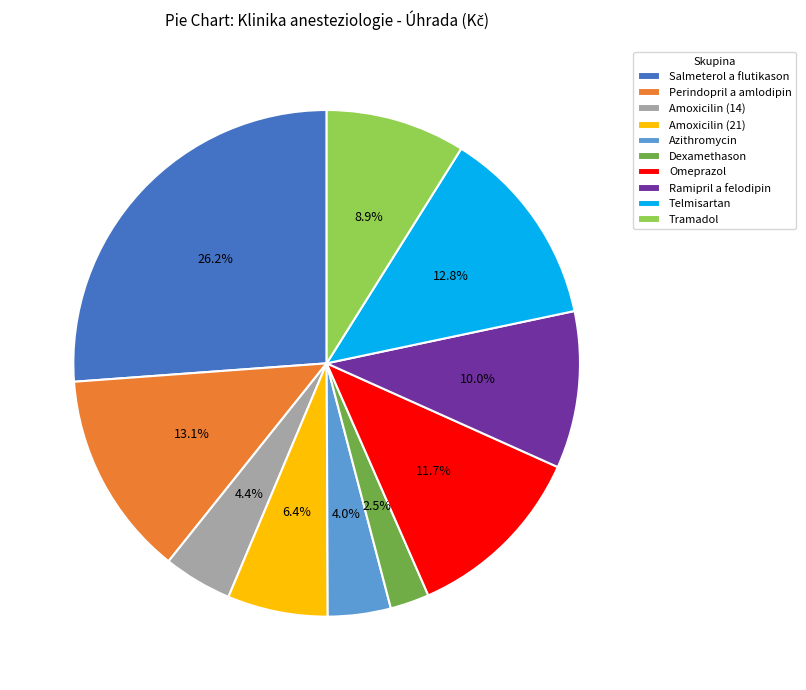

What percentage is the Amoxicilin (14) slice, to the nearest percent?

4%